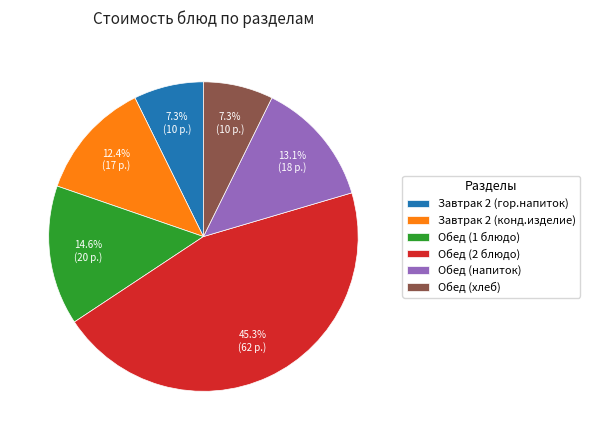

How many slices are in this pie chart?

6